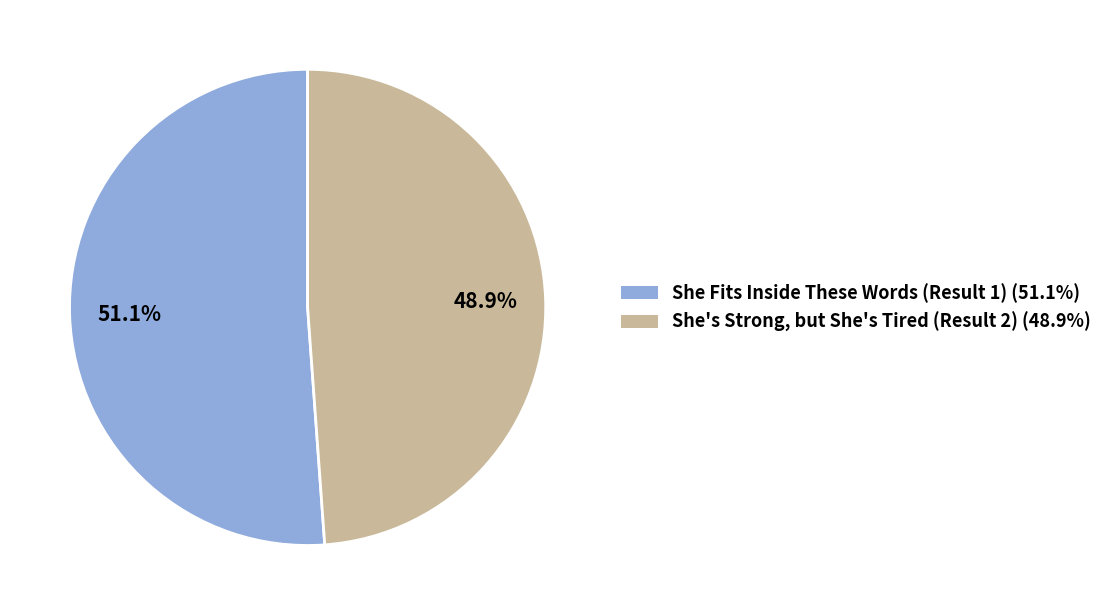

What is the ratio of the value at She Fits Inside These Words (Result 1) to the value at She's Strong, but She's Tired (Result 2)?

1.0